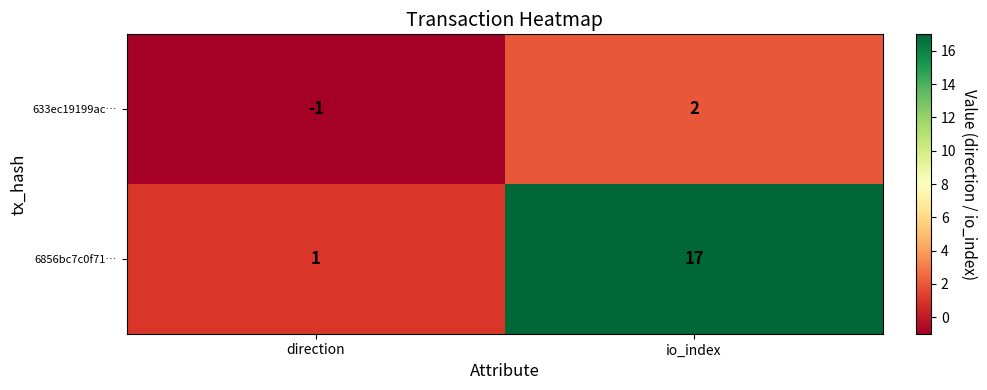

Which series has the largest total across all categories?

6856bc7c0f71…